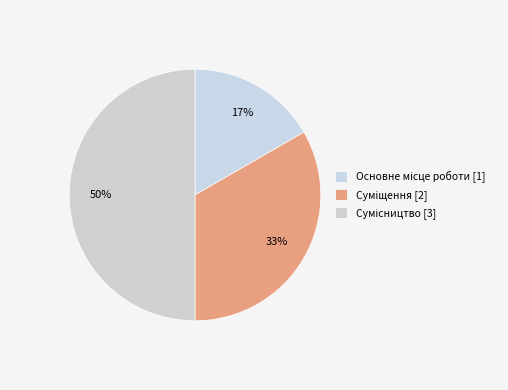

What is the largest slice in the pie chart?

Сумісництво